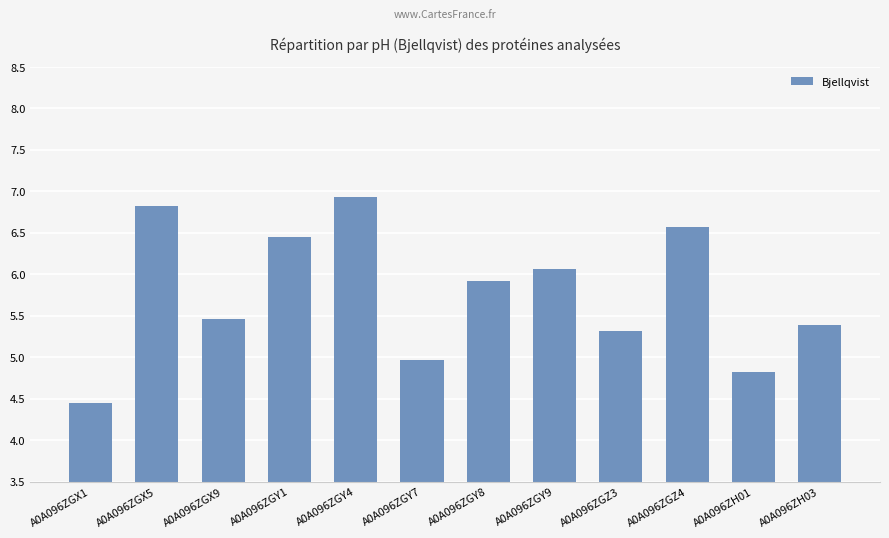

Which label corresponds to the smallest value in the chart?

A0A096ZGX1